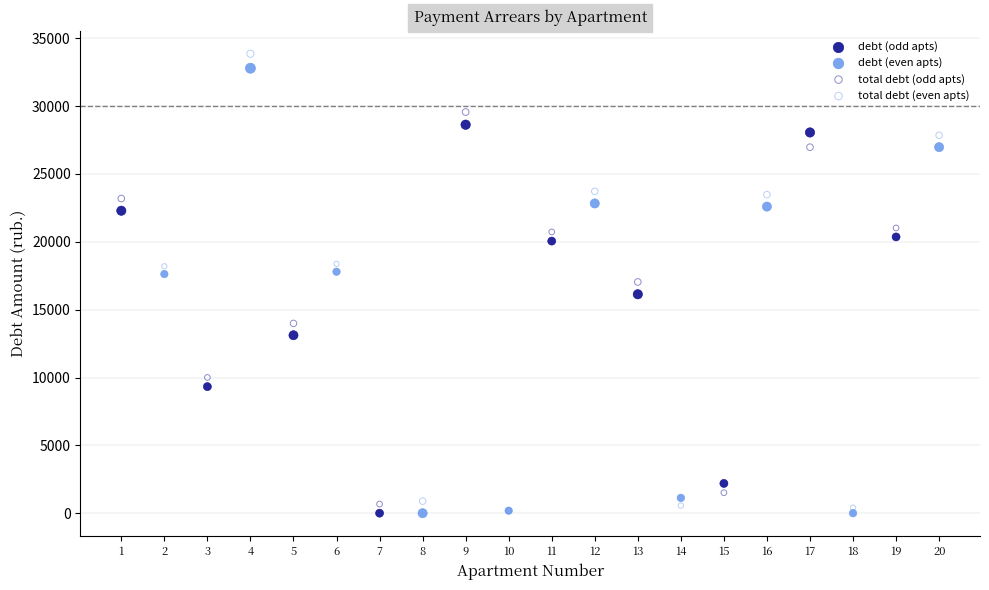

Which series has the largest Y range (max minus min)?

total debt (even apts)